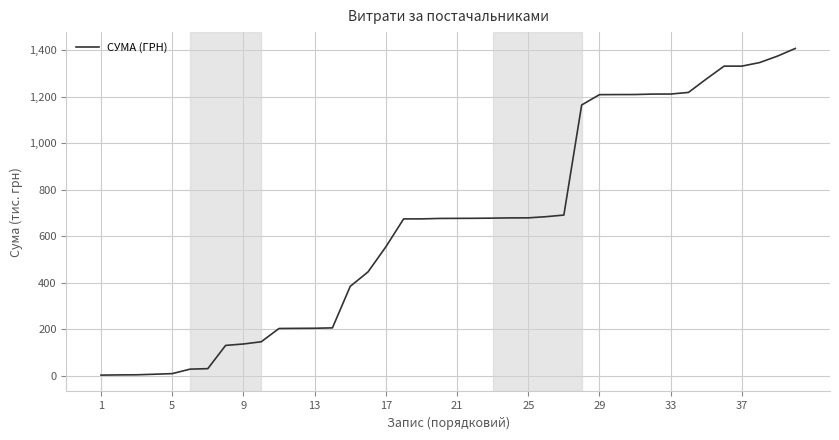

Is it true that the value at 37 is 2016.6?

False